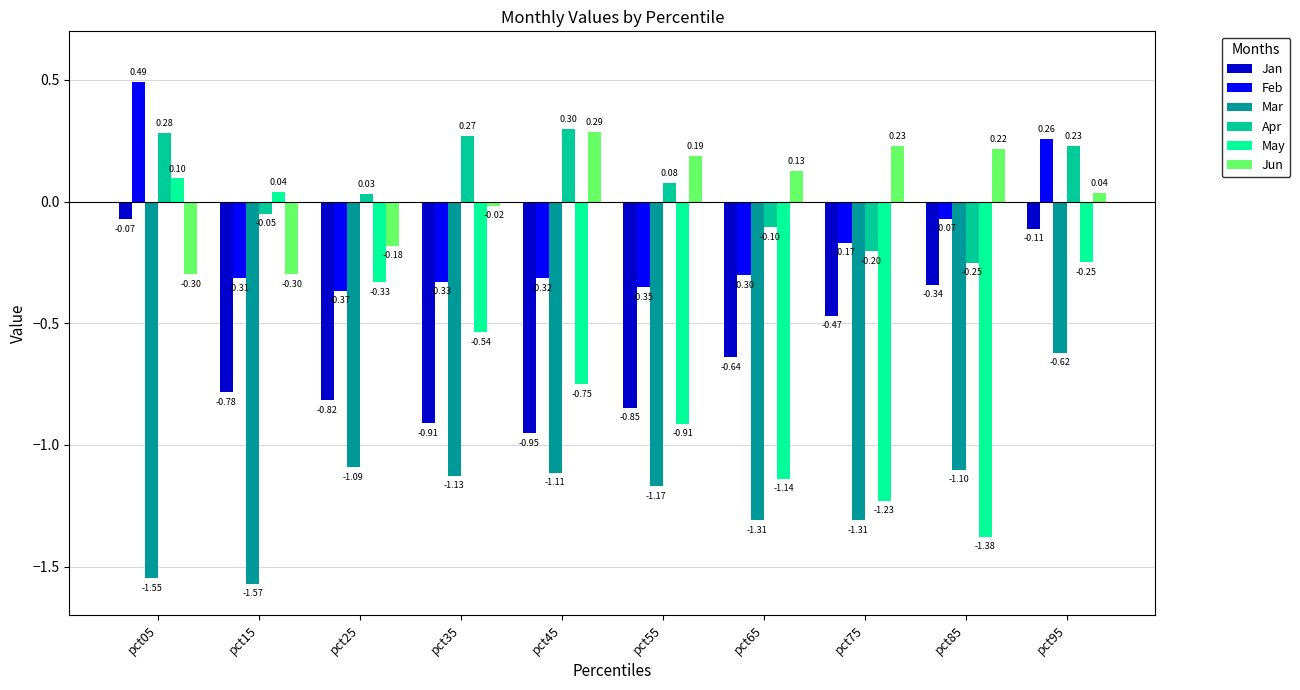

At pct05, list the series in order from smallest to largest.

Mar, Jun, Jan, May, Apr, Feb